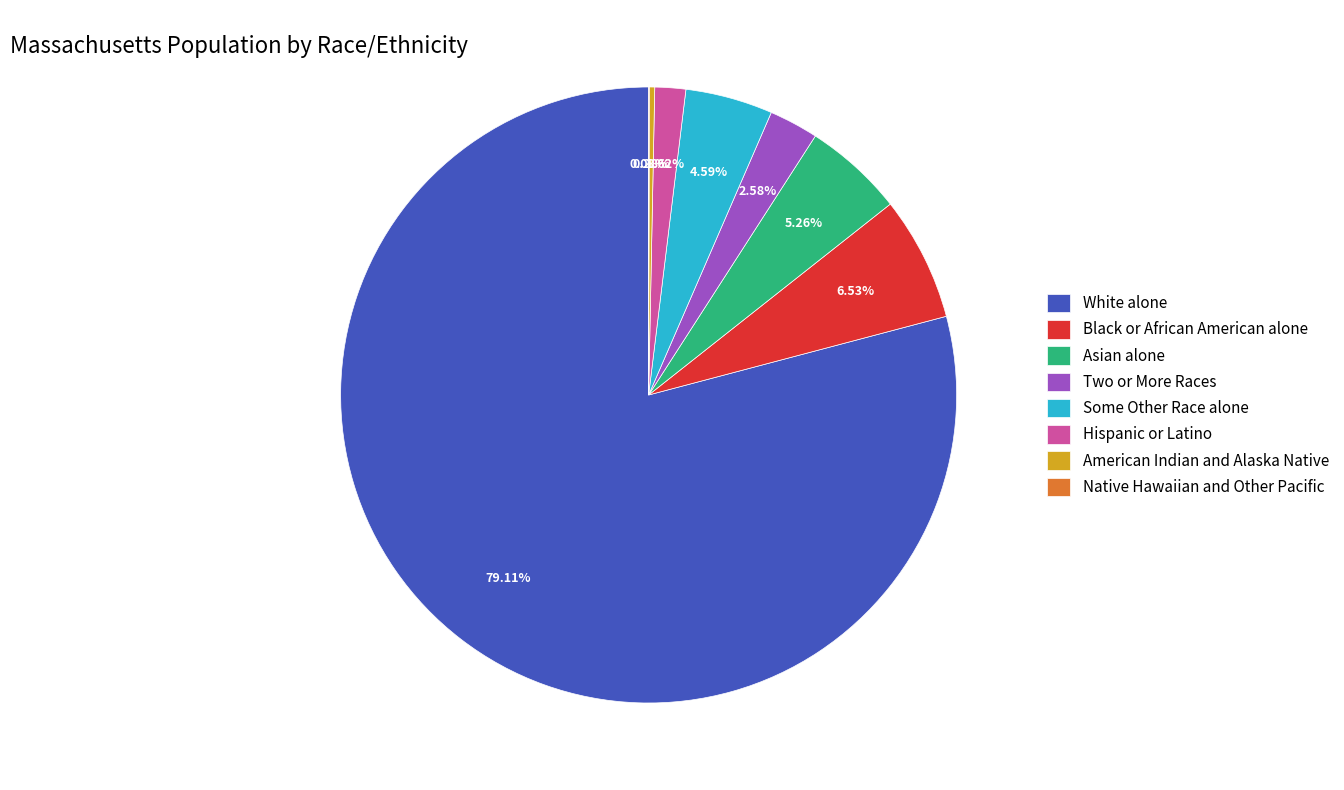

Which slice represents more than half of the pie?

White alone